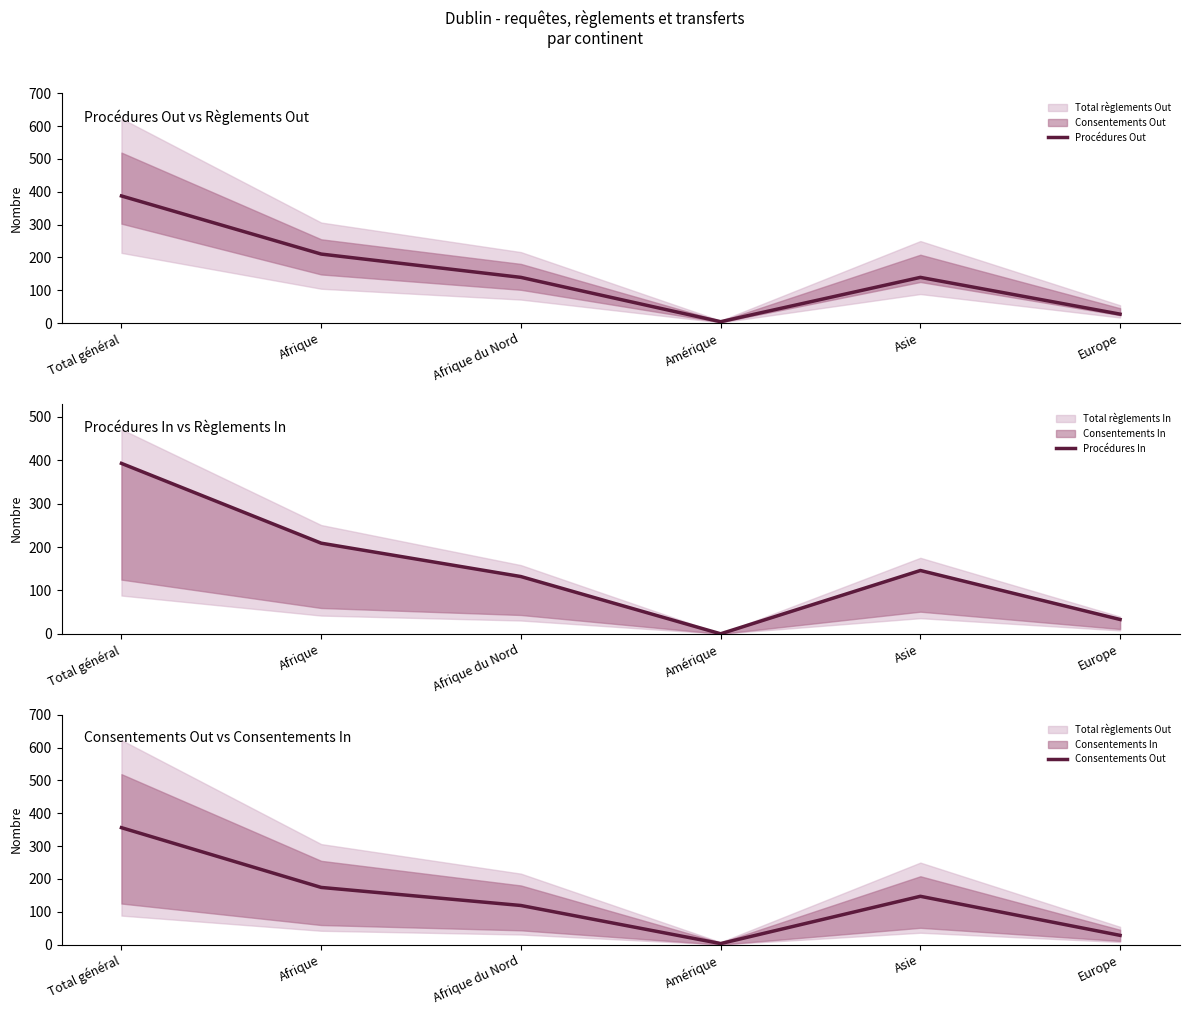

How many series are shown in this chart?

3